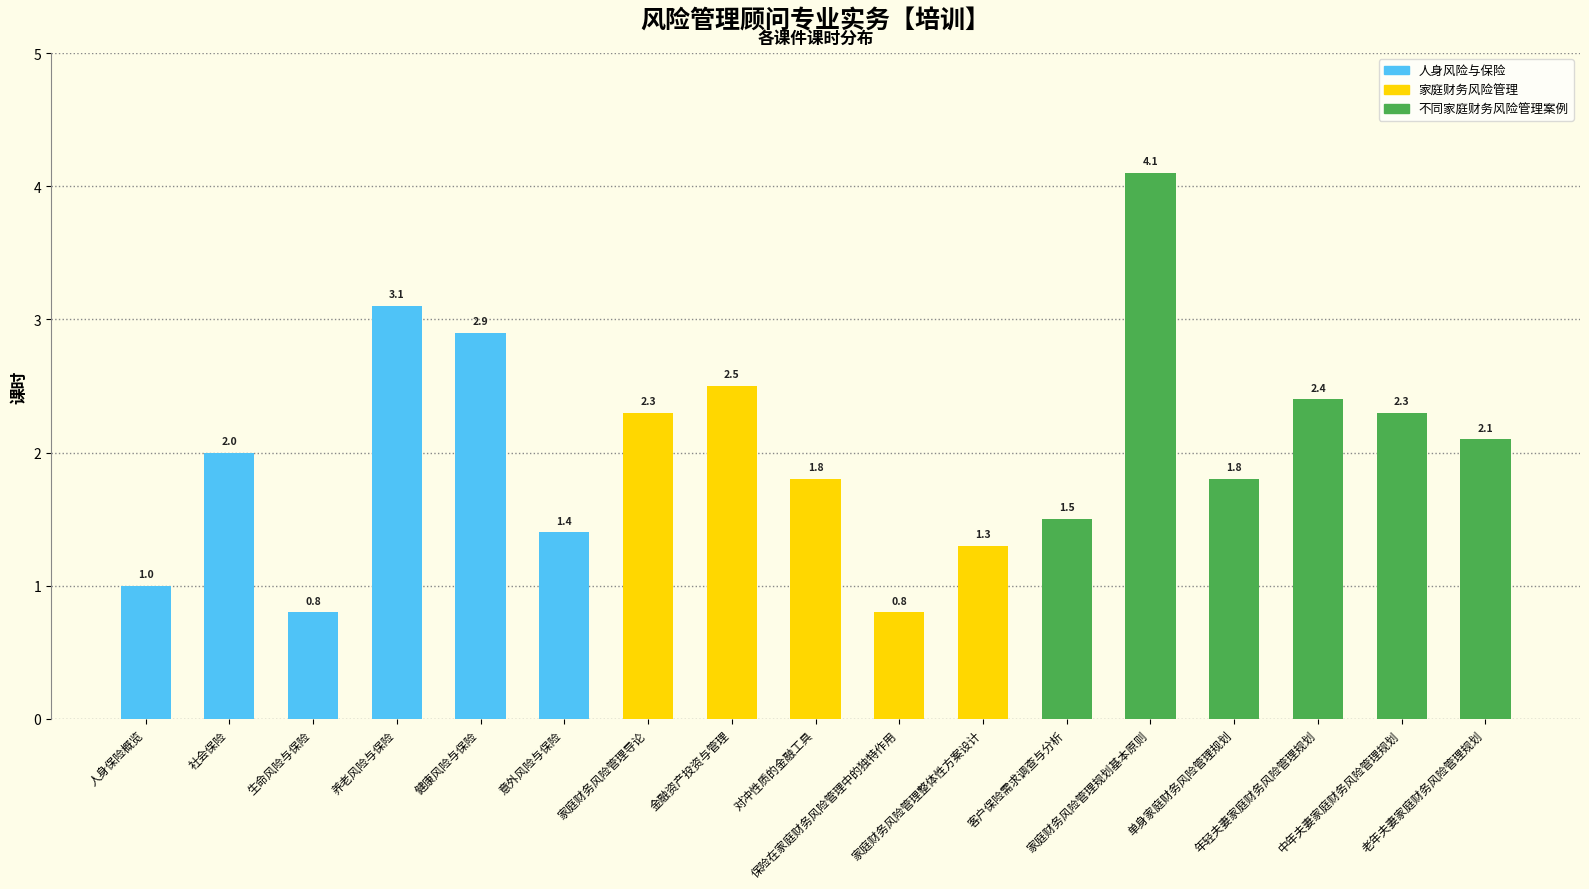

What position from the left is 保险在家庭财务风险管理中的独特作用?

10